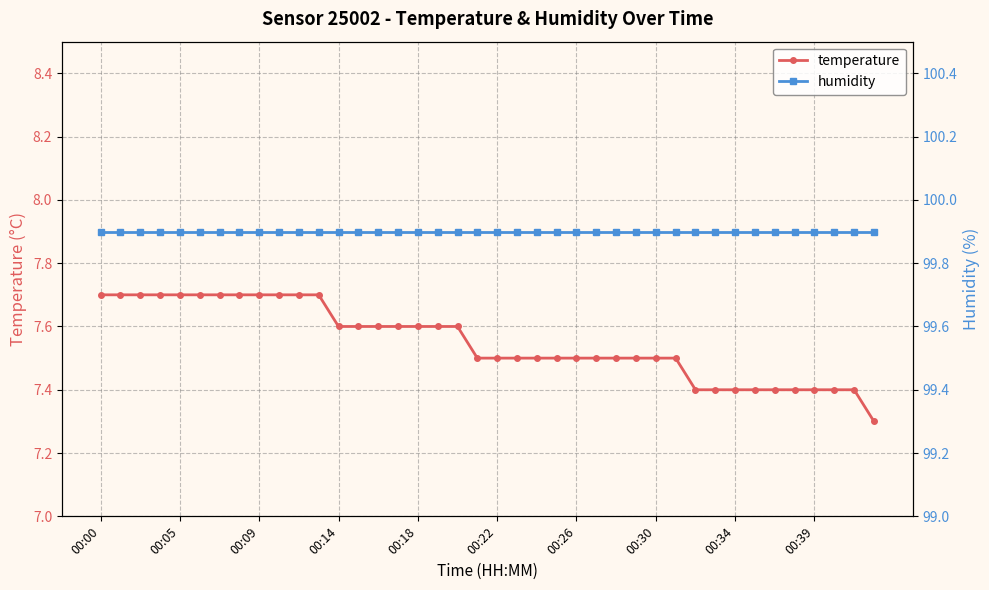

Does the chart have visible grid lines?

Yes